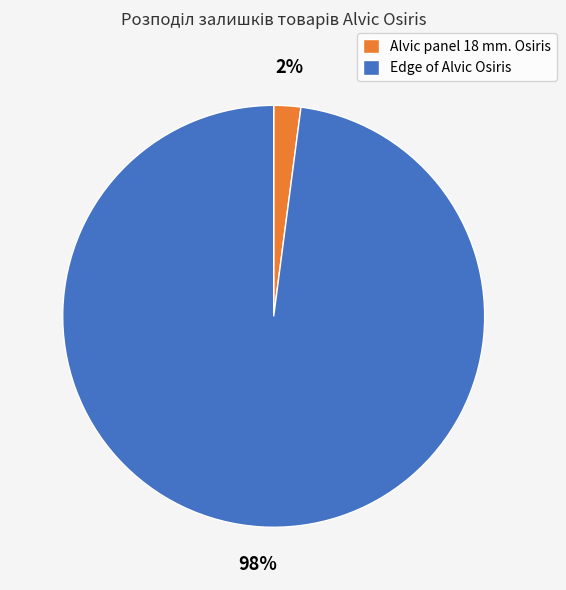

The Edge of Alvic Osiris slice represents 98% of the pie. True or false?

True